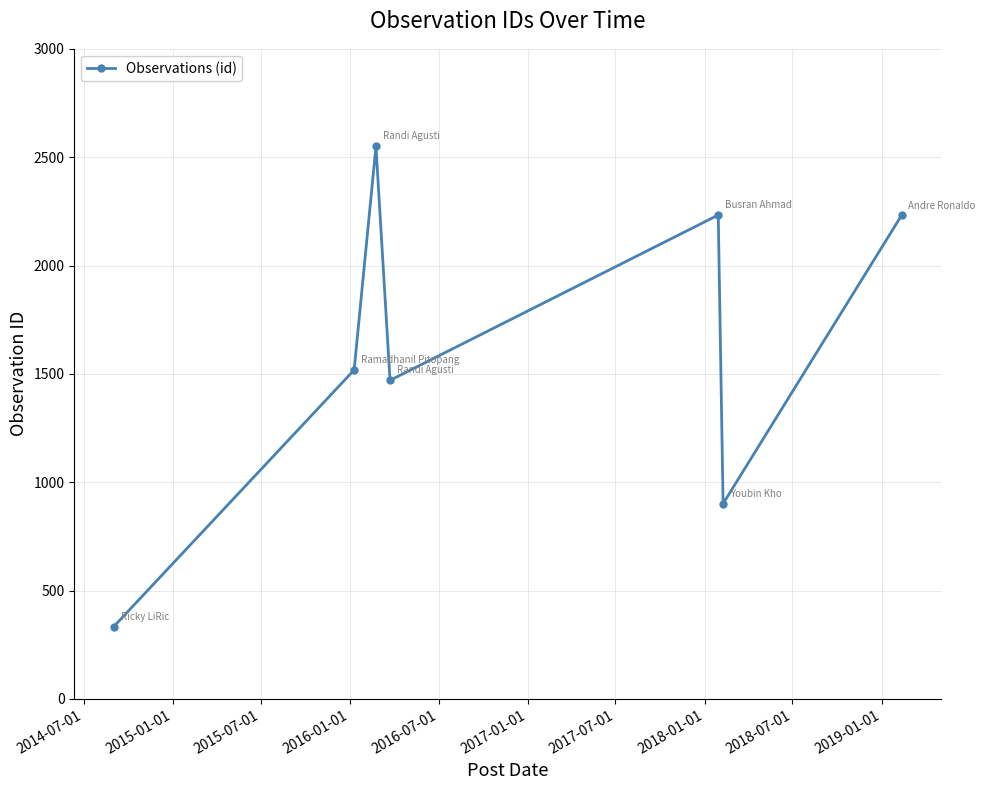

What is the minimum value shown in the chart?

333